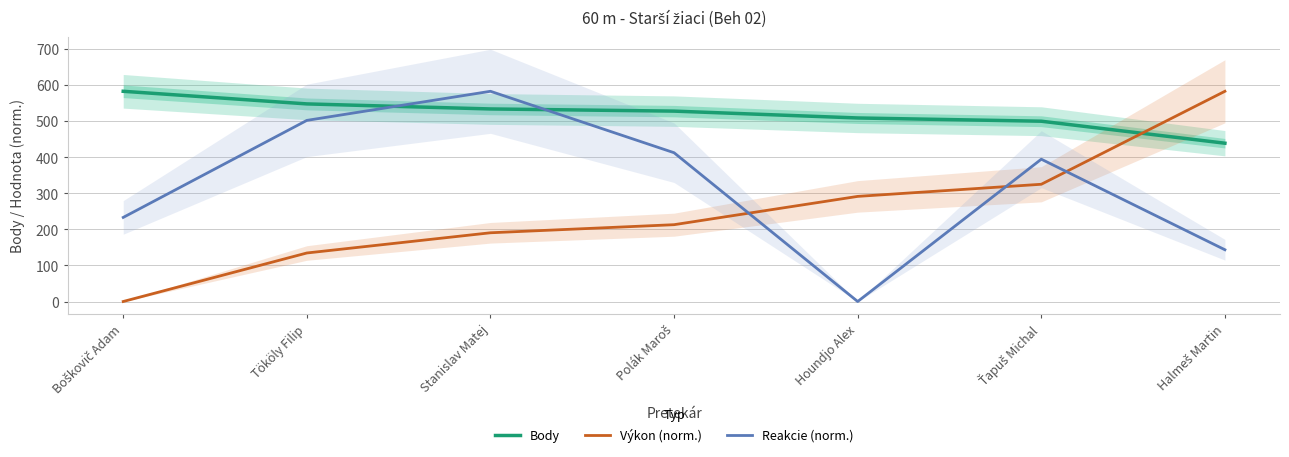

At how many categories does at least one series exceed 152?

7